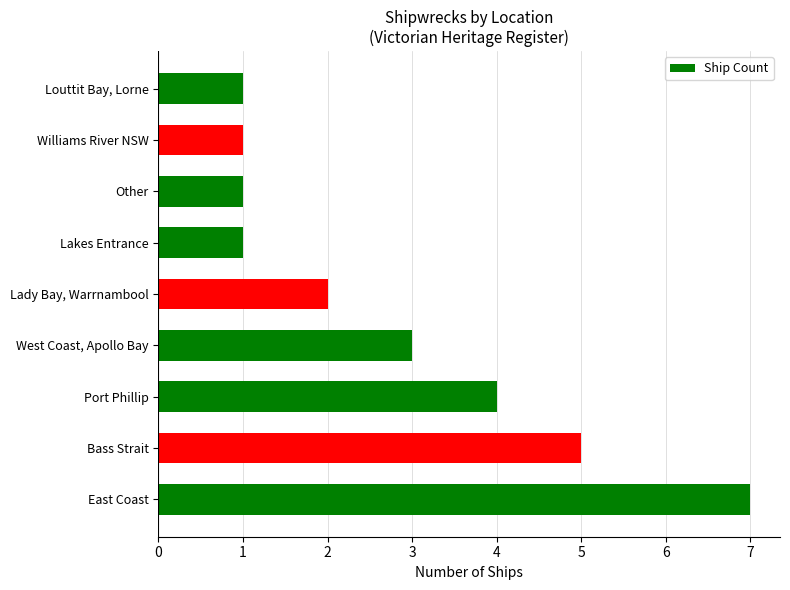

What is the change in value from East Coast to West Coast, Apollo Bay?

-4